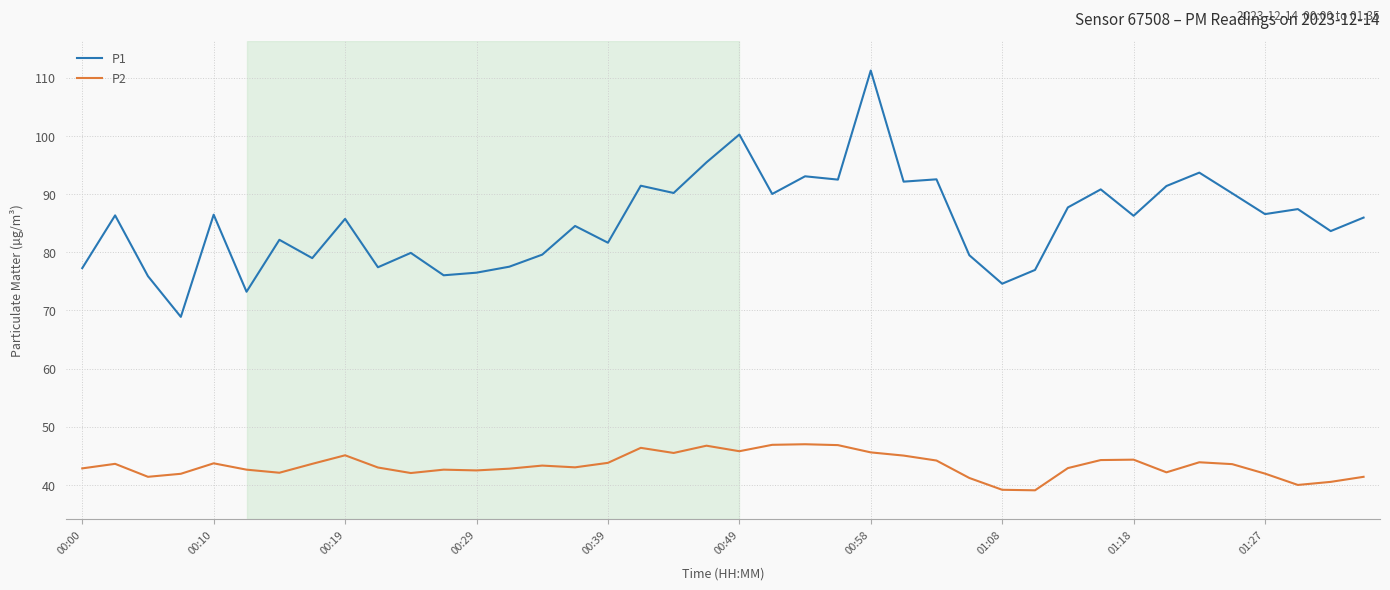

Which series has the largest total across all categories?

P1